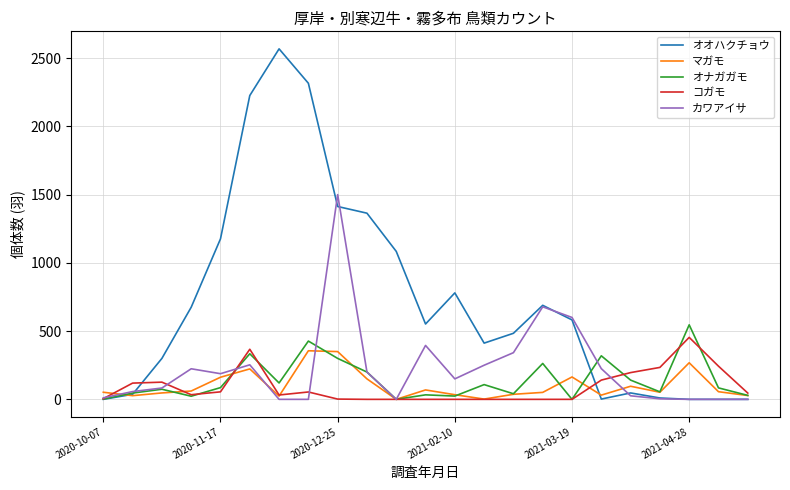

What is the average value of the コガモ series?

92